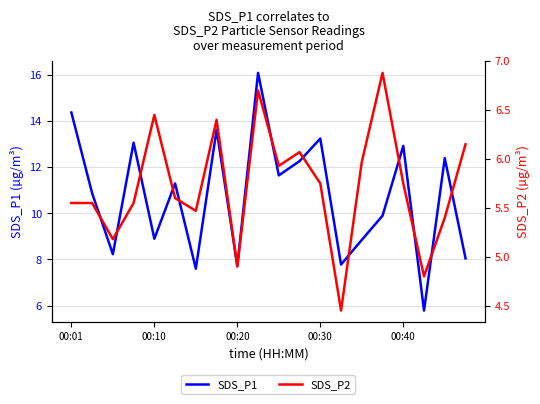

What is the lowest value of the SDS_P1 series?

5.8